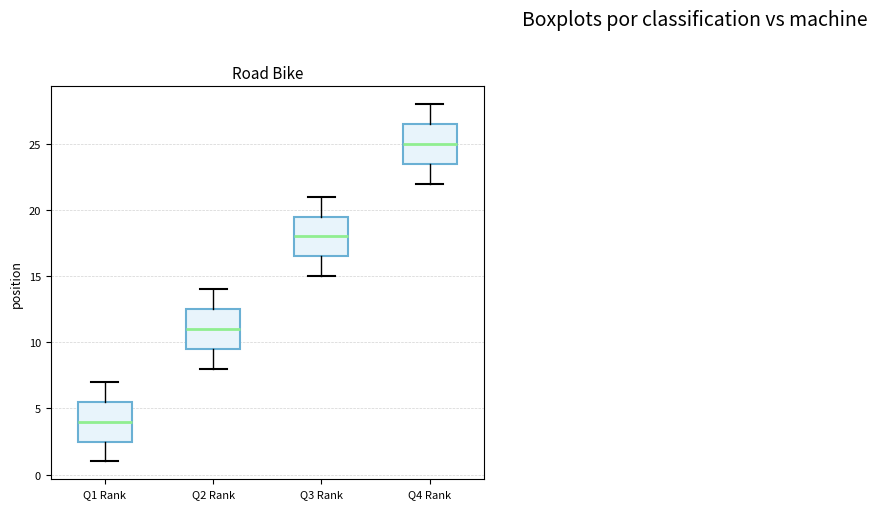

Where is the upper edge of the box for Q1 Rank on the y-axis? The values are not printed on the chart, so give them approximately, as read against the axis.

5.5